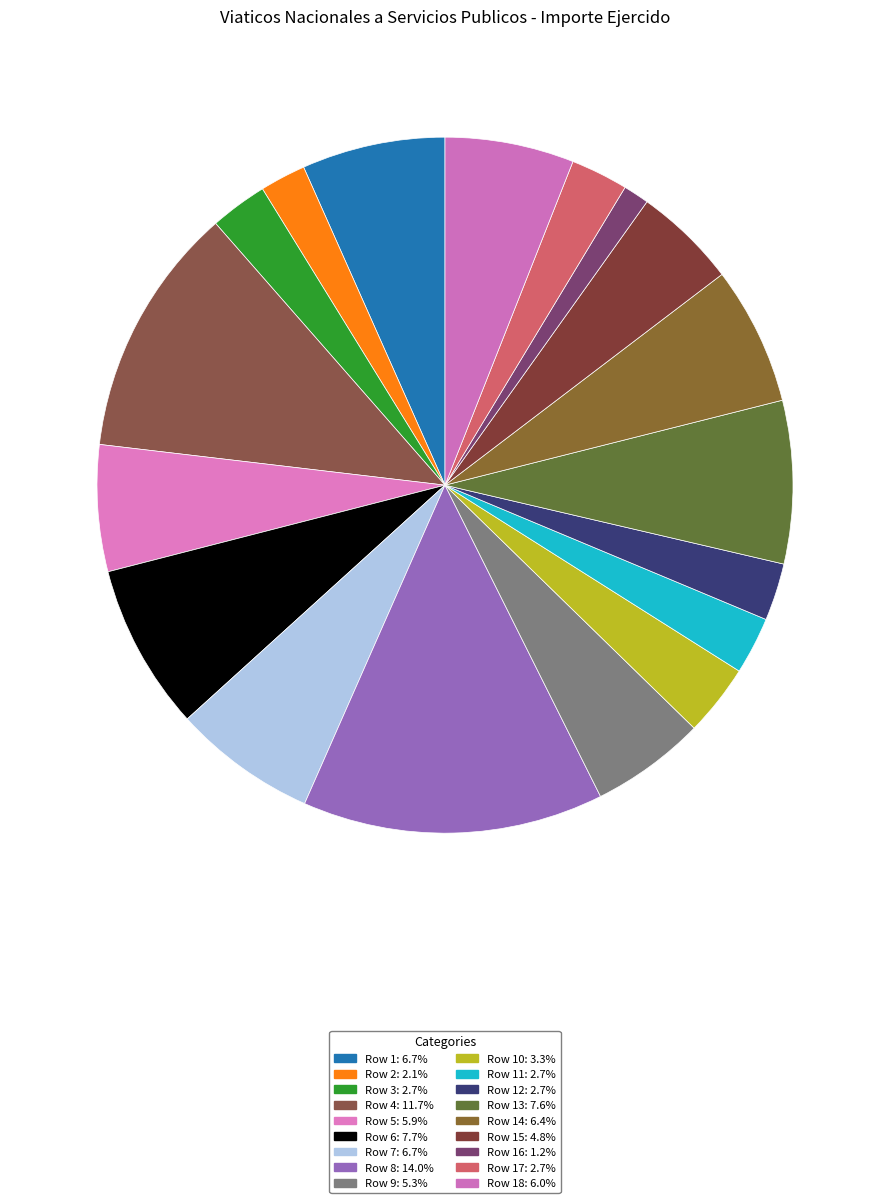

Which slice is the smallest?

Row 16